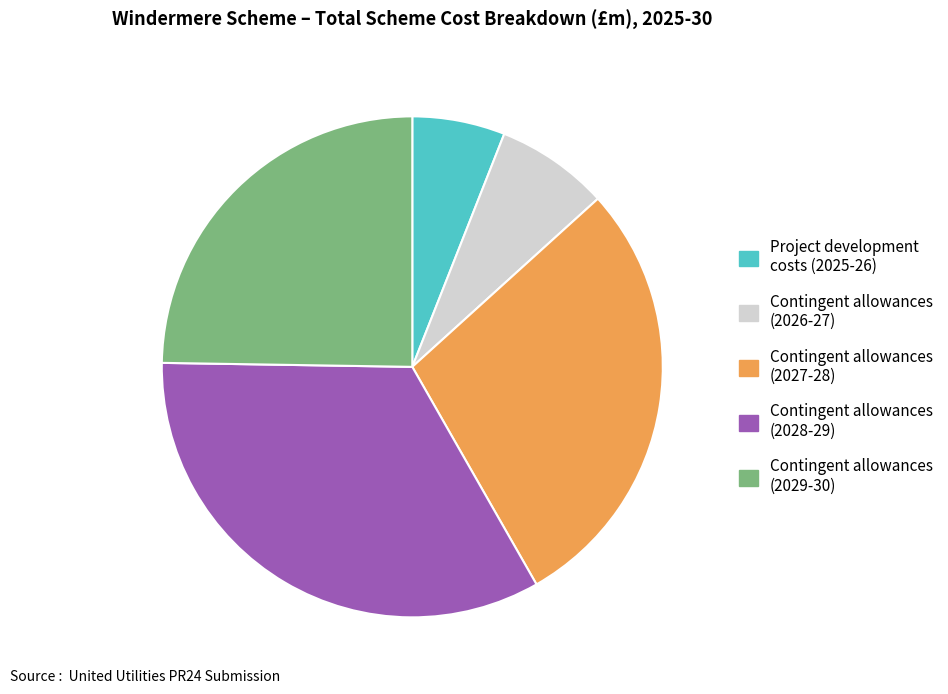

Which slice is the smallest?

Project development costs (2025-26)